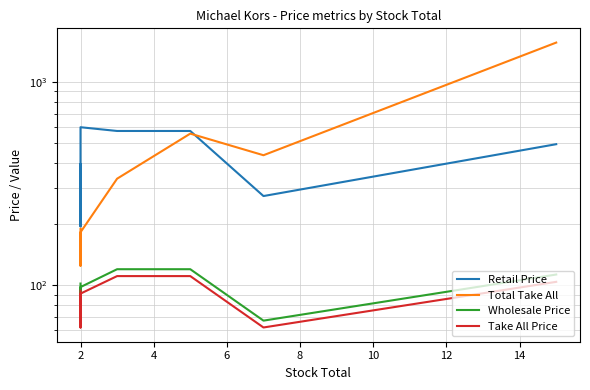

How many data points does each series have?

8